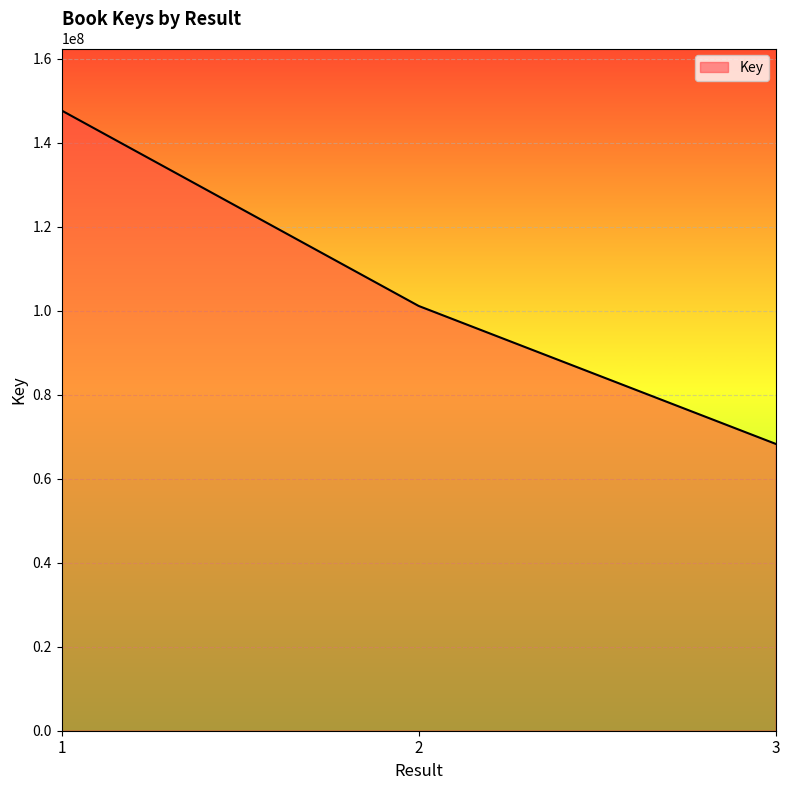

What is the sum of the values at 2 and 3?

169377280